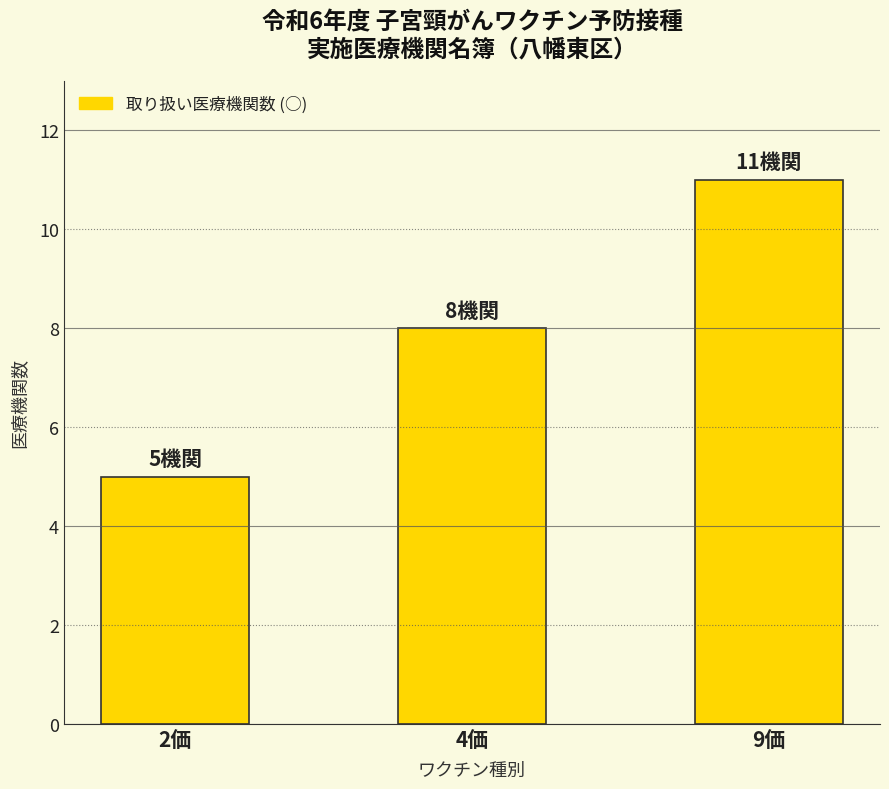

What is the value of the 3rd bar from the left?

11